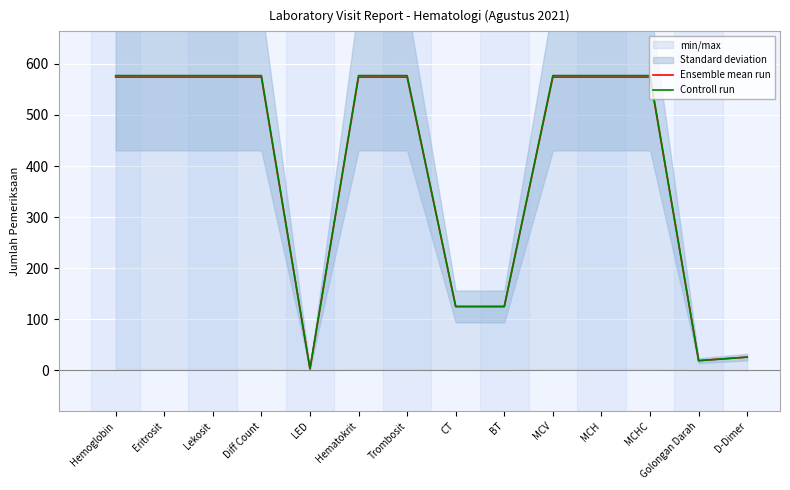

True or false: Controll run has a value of 5 at LED.

False